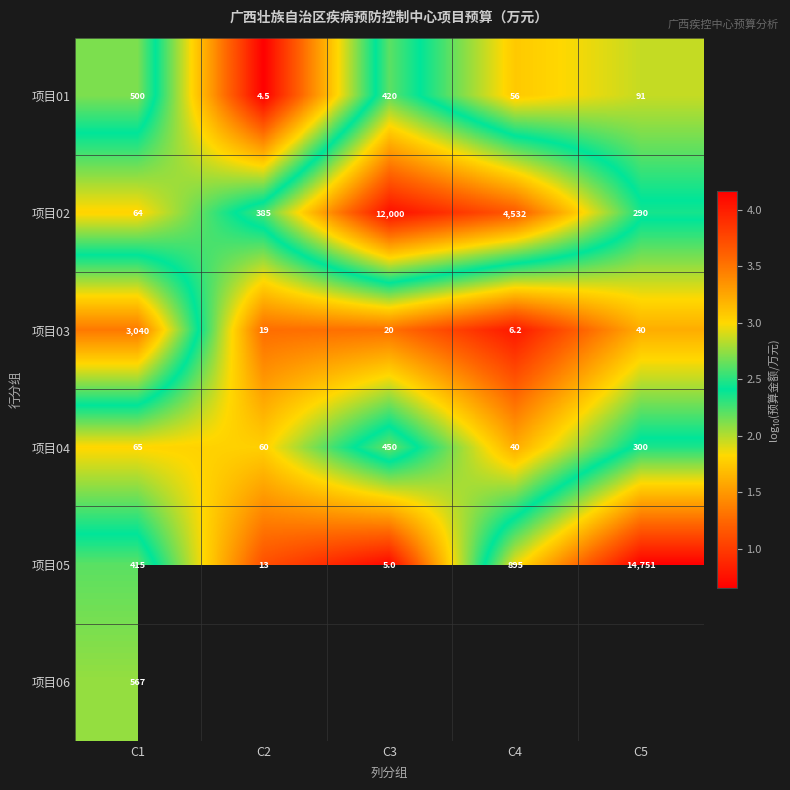

Is the value of 项目04 at C4 greater than the value of 项目03 at C1?

No